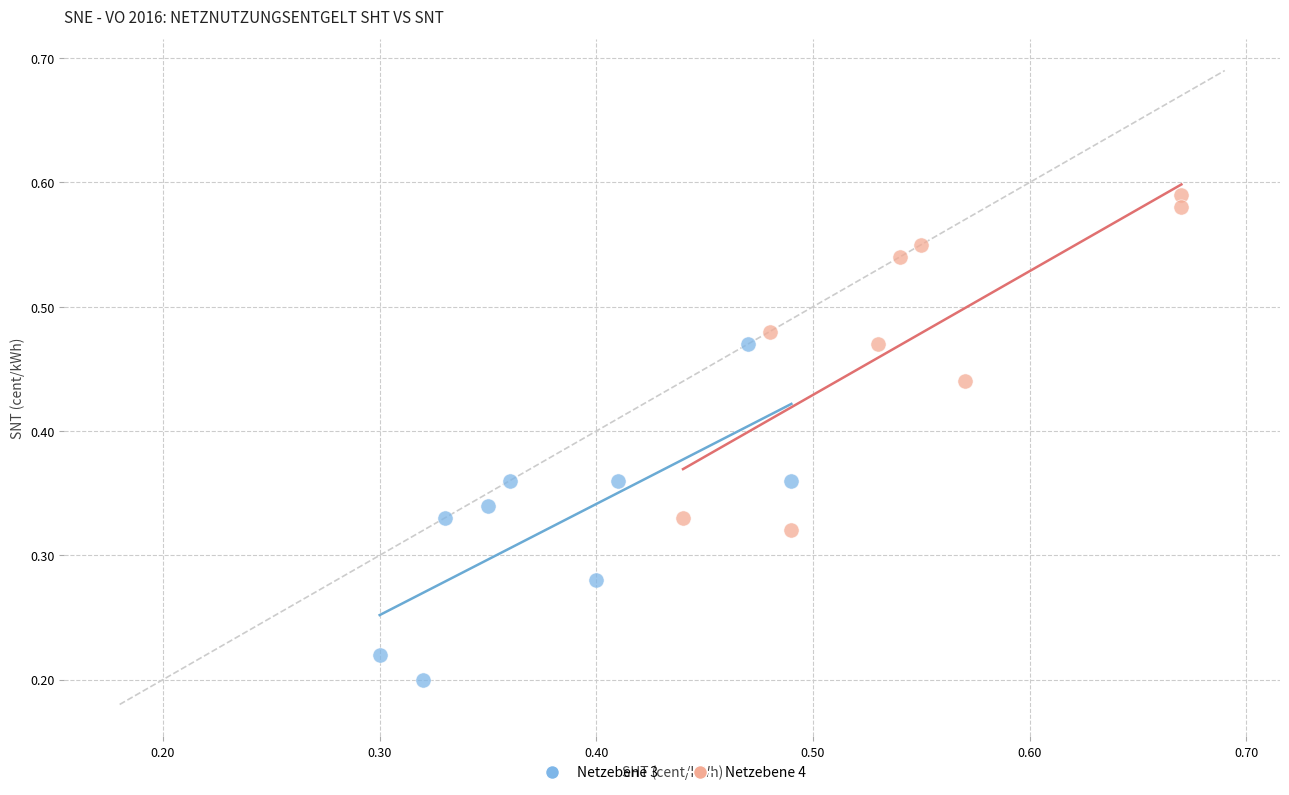

Which series contains the highest Y value?

Netzebene 4